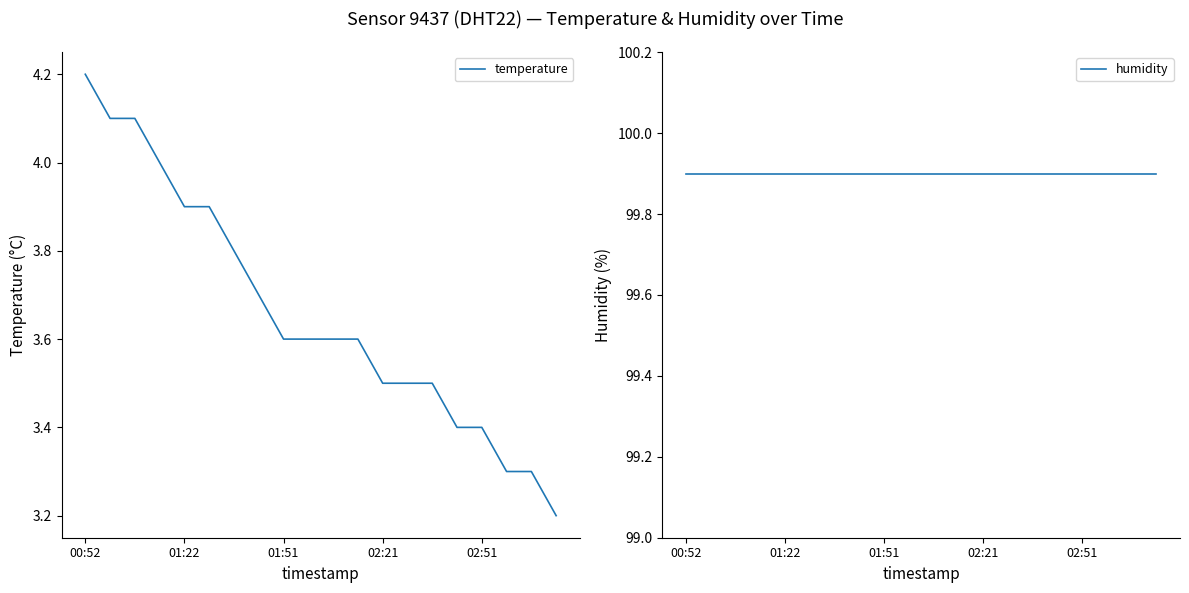

The value of temperature at 02:51 is 3.4. True or false?

True